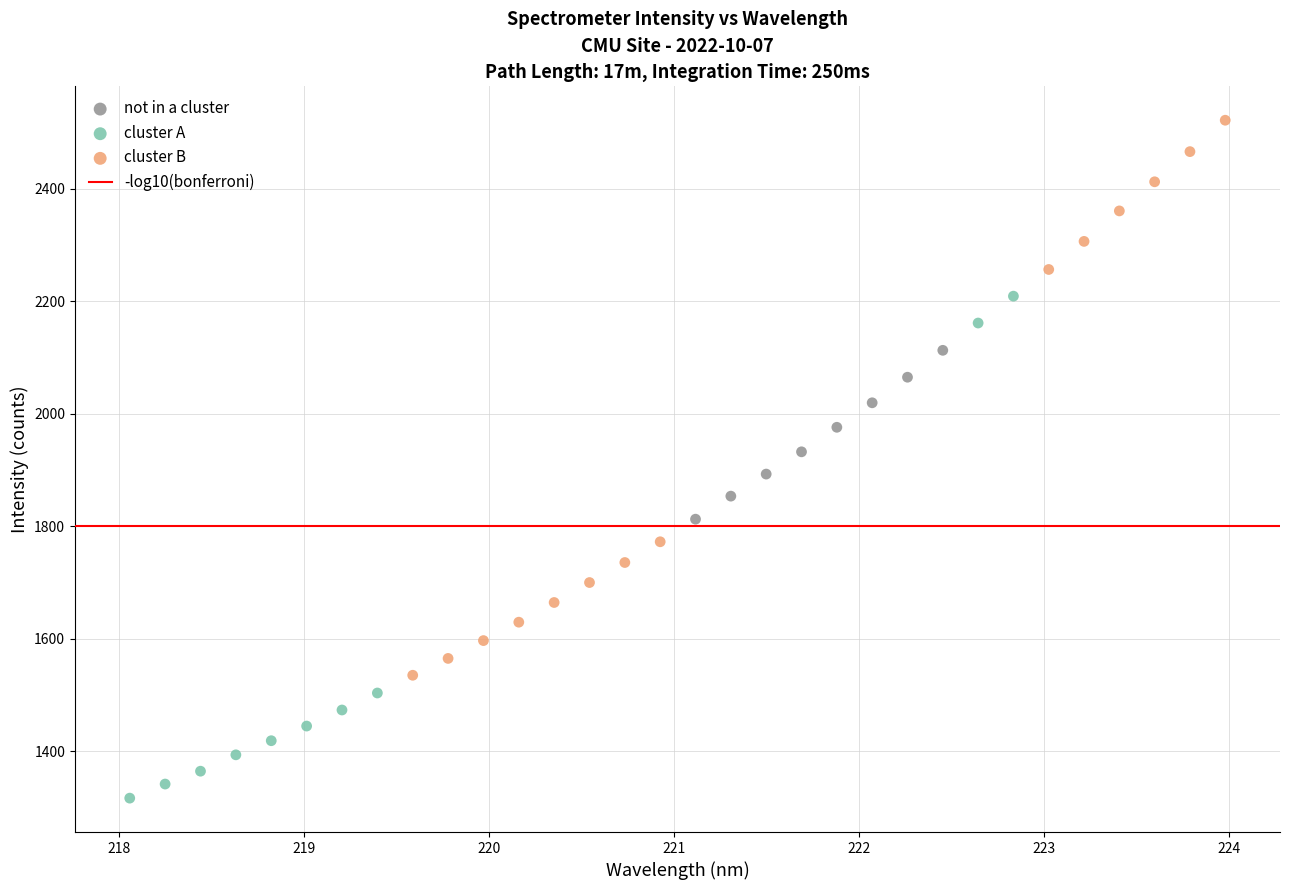

Which series has the largest Y range (max minus min)?

cluster B